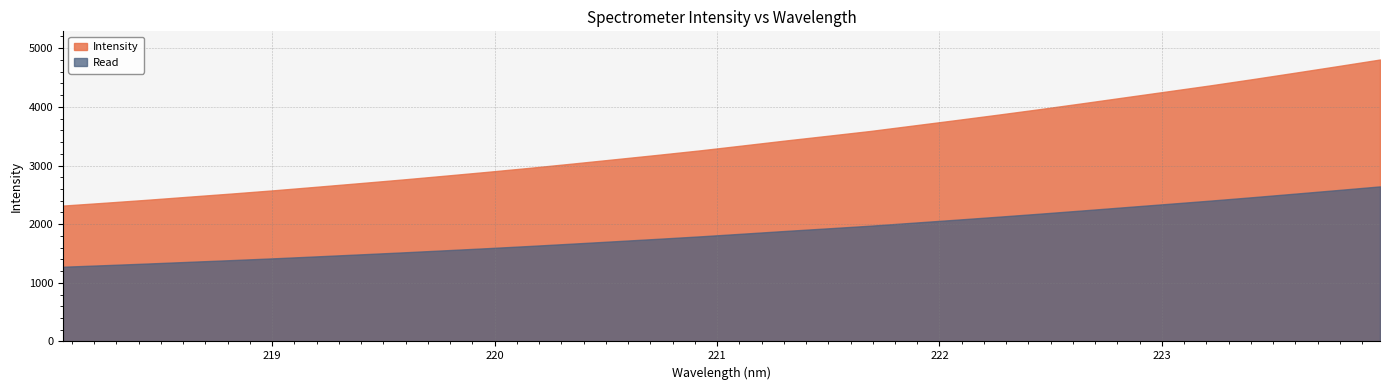

Which series has the largest total across all categories?

Intensity